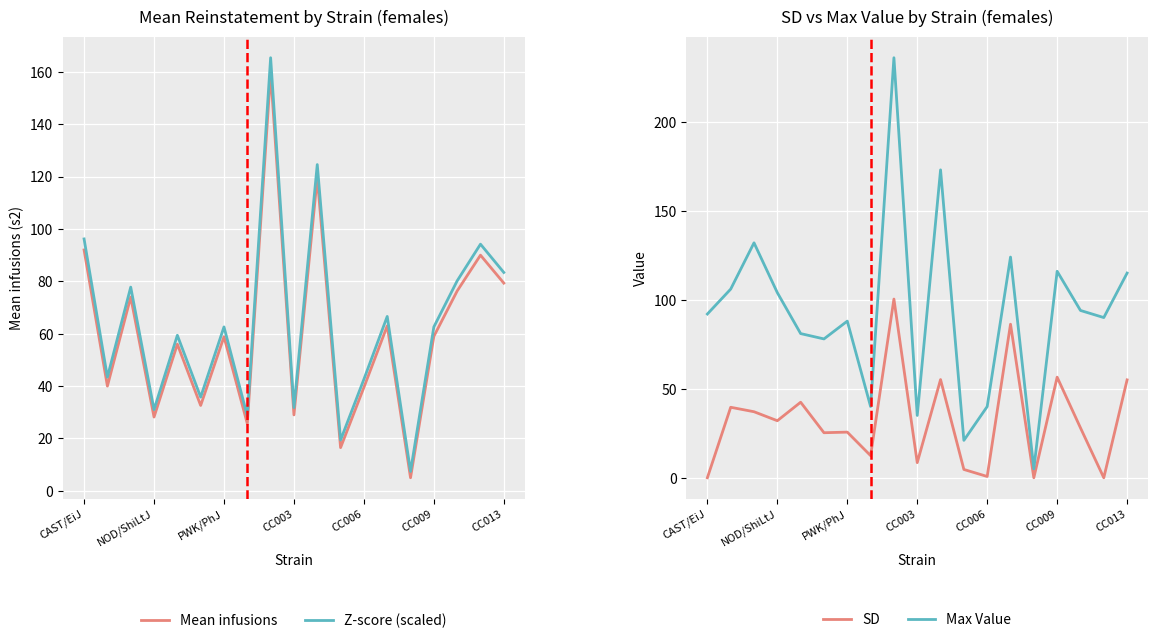

Is it true that Z-score (scaled) equals 41.9 at CC009?

False